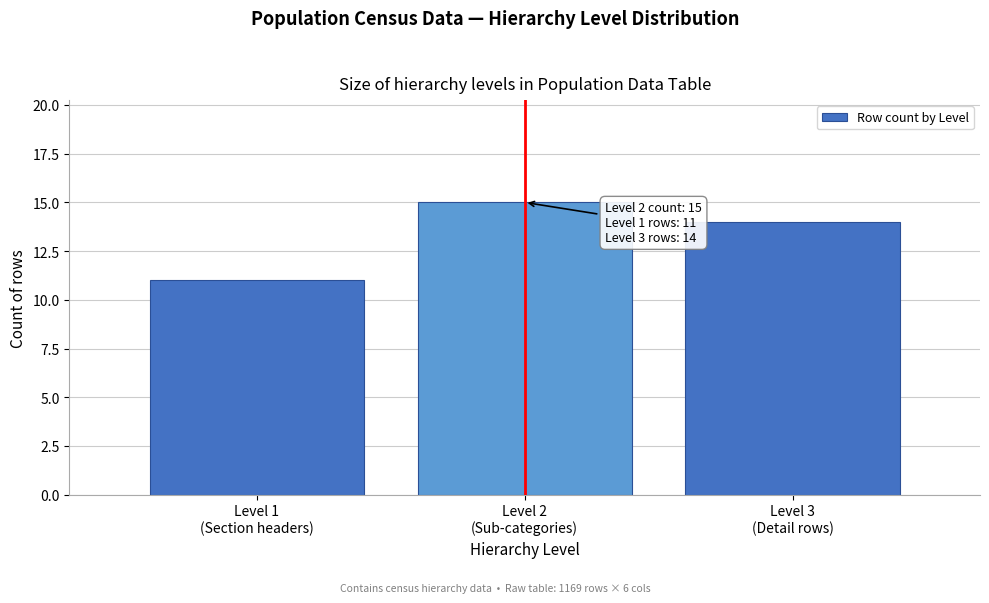

Reading left to right, extract all data points from this chart.

11	15	14